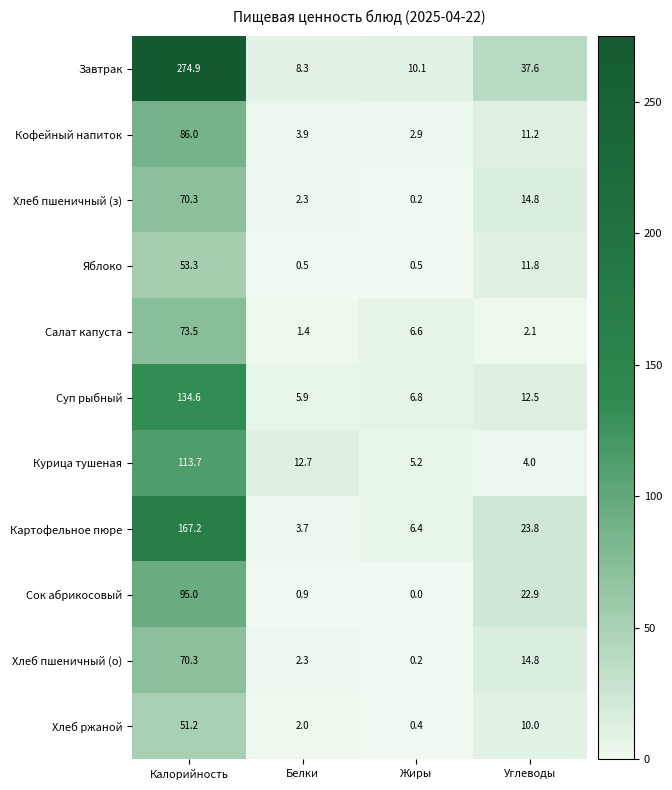

Which category has the highest value across all series?

Калорийность